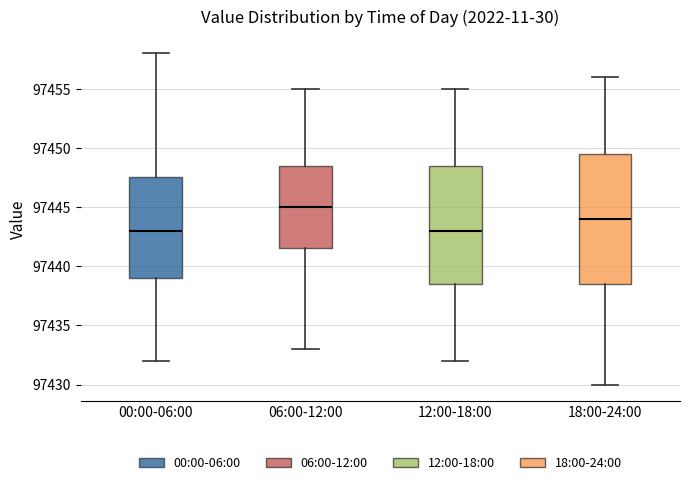

Where does the upper whisker of the box for 00:00-06:00 end on the y-axis? The values are not printed on the chart, so give them approximately, as read against the axis.

97458.0